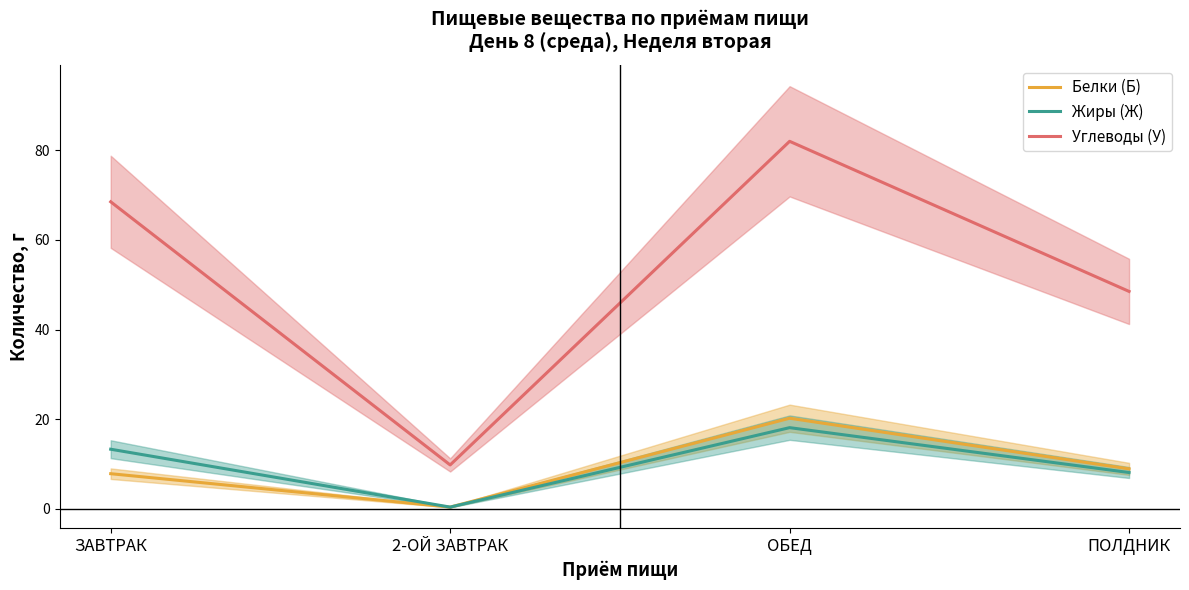

True or false: Жиры (Ж) and Углеводы (У) intersect in this chart.

False